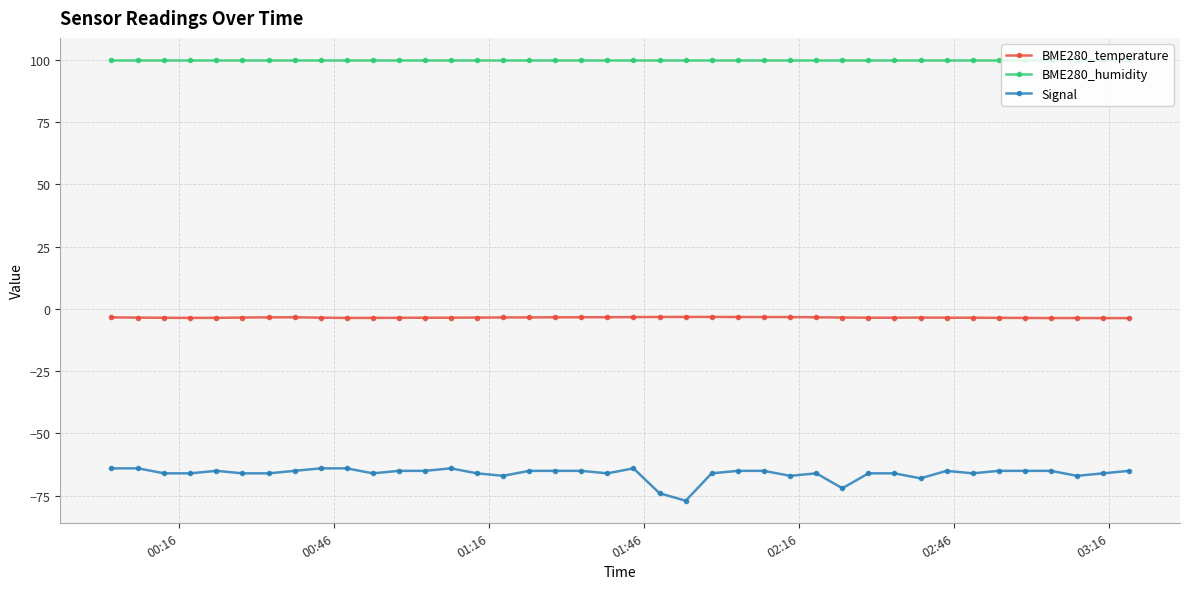

True or false: BME280_temperature has more than 2 interior local peaks.

True